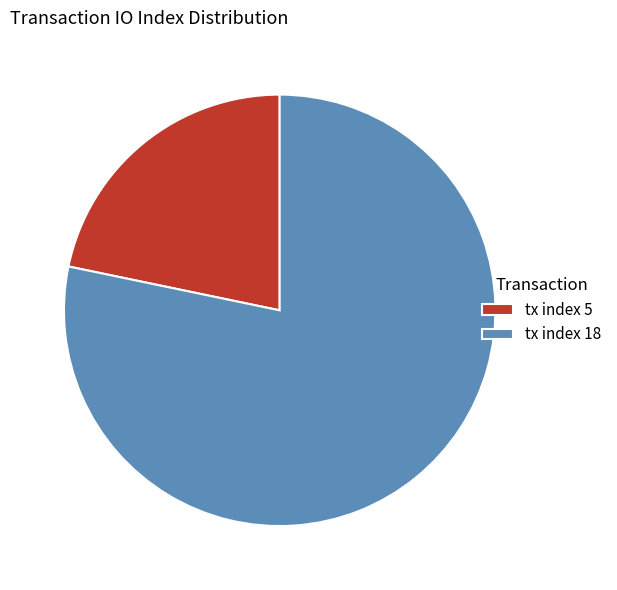

What is the largest slice in the pie chart?

tx index 18